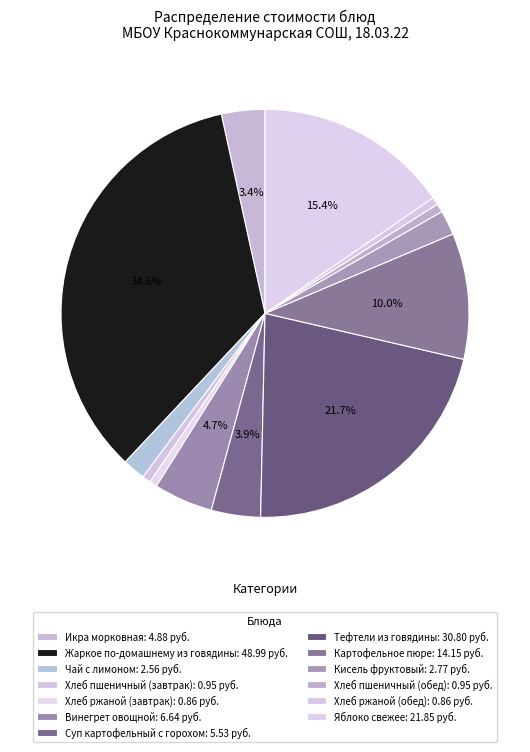

To the nearest percent, what is the combined percentage of Хлеб пшеничный (обед) and Чай с лимоном?

2%